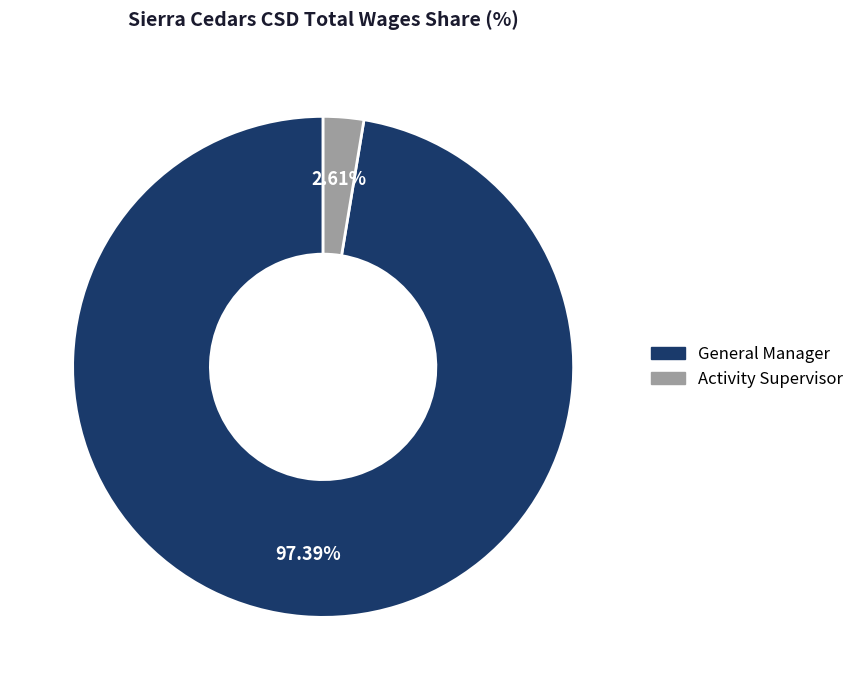

To the nearest percent, what is the combined percentage of General Manager and Activity Supervisor?

100%